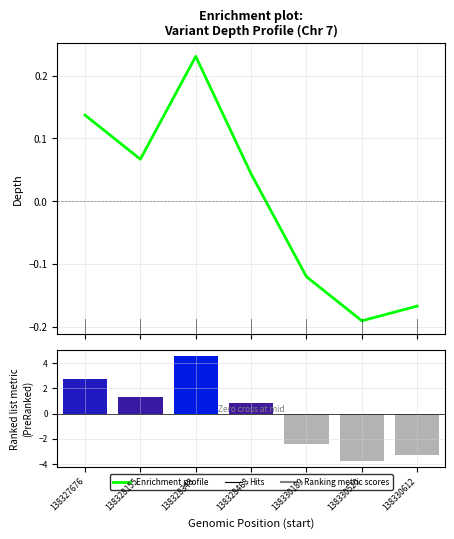

List the series in order of their overall mean, highest first.

Ranking metric scores, Enrichment profile